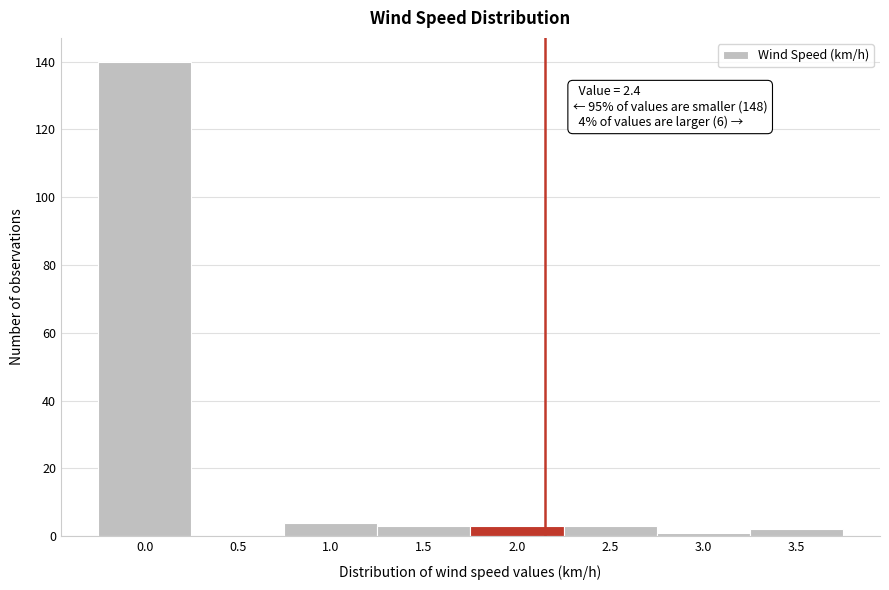

Reading left to right, extract all data points from this chart.

0.0=140	0.5=0	1.0=4	1.5=3	2.0=3	2.5=3	3.0=1	3.5=2